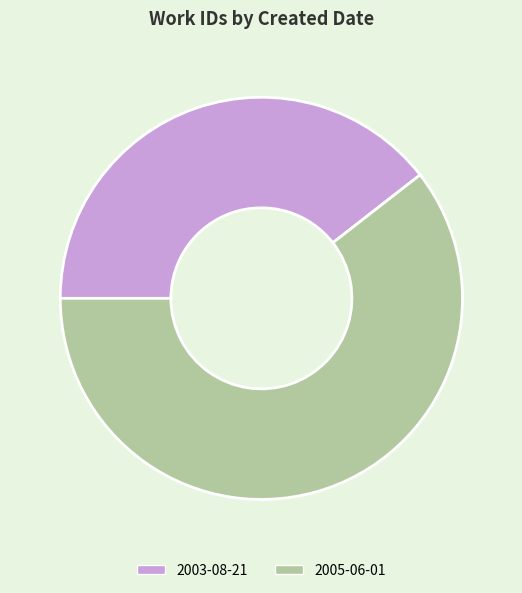

Approximately how many times larger is the value at 2005-06-01 compared to 2003-08-21?

1.5